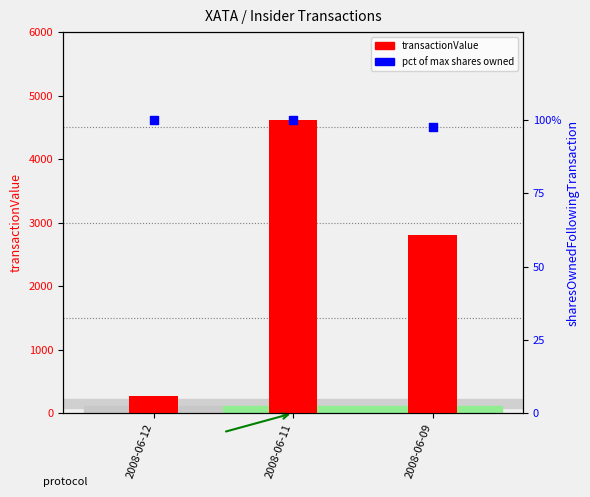

Which series reaches the minimum Y coordinate?

pct of max shares owned